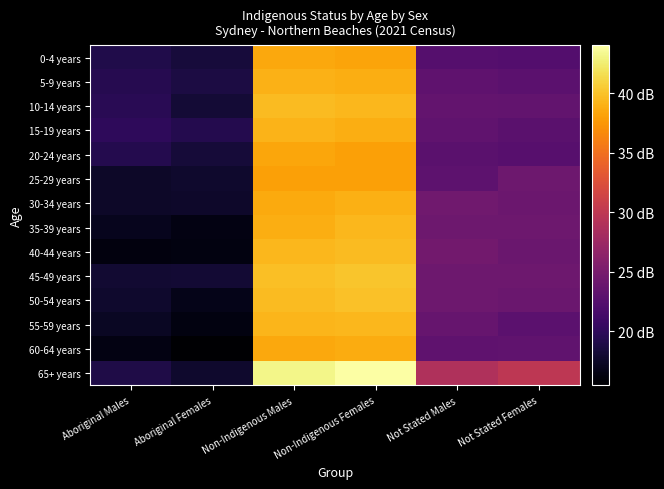

At how many categories does at least one series exceed 25?

4